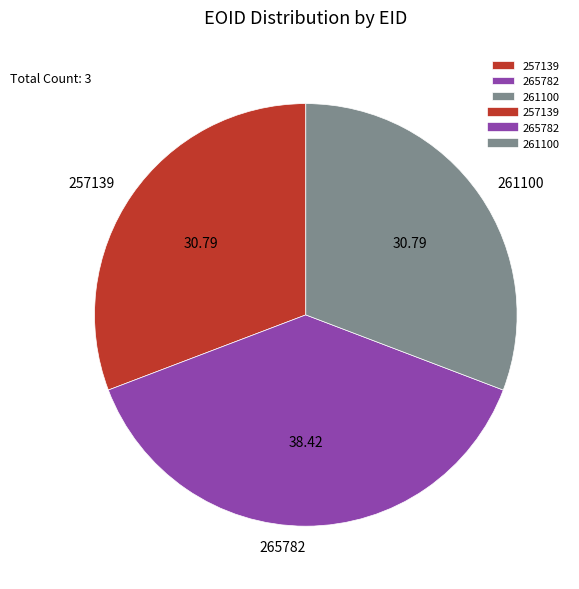

Is the sum of 257139 and 265782 greater than half?

Yes